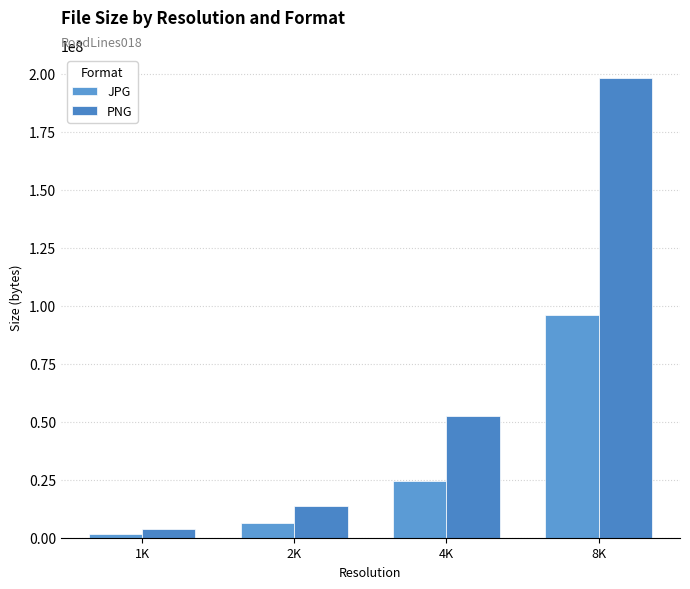

What is the difference between the PNG values at 1K and 8K?

194564657